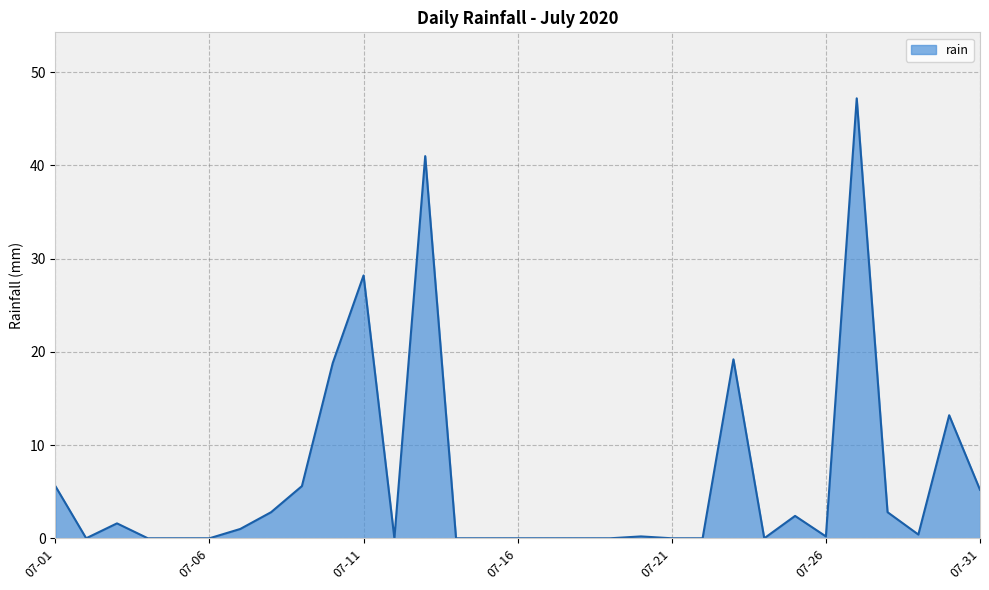

What is the greatest value displayed?

47.2